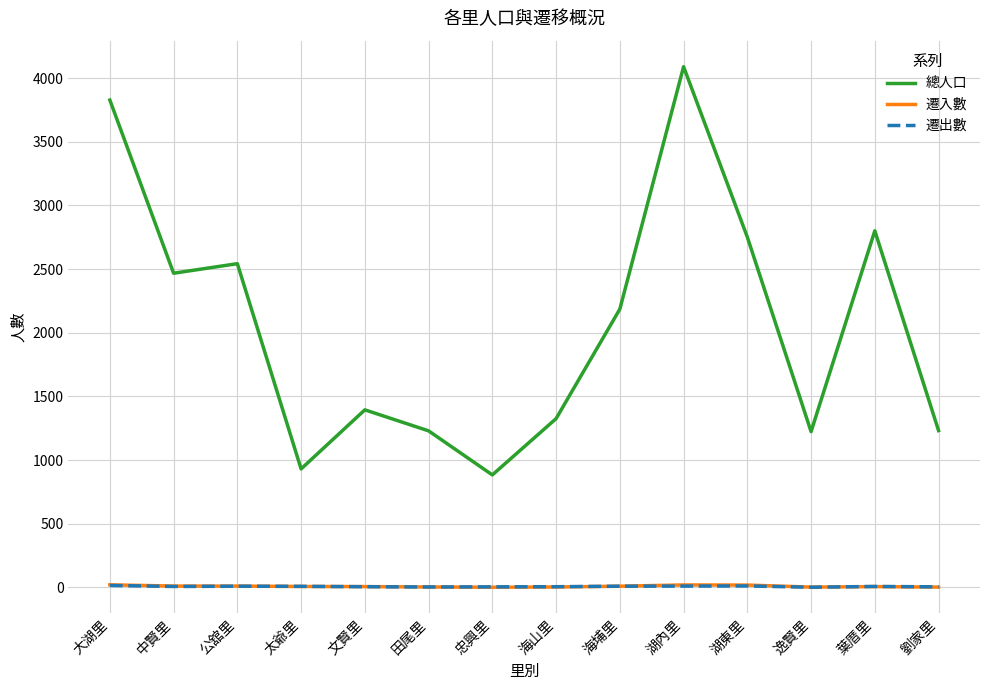

What is the difference between the maximum and second lowest values in the 遷入數 series?

18